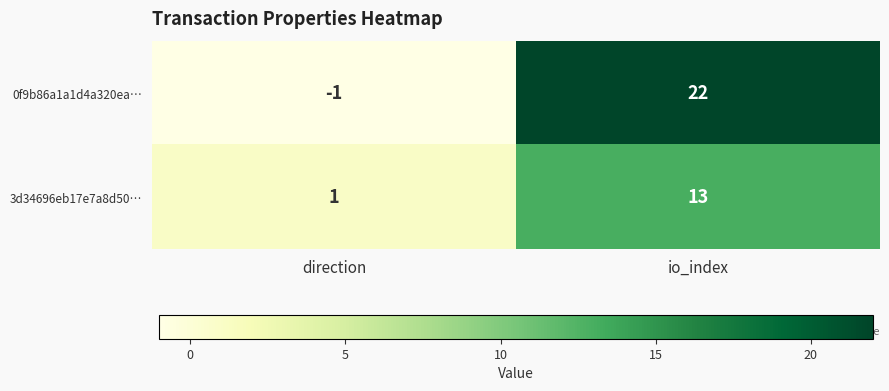

How many distinct data groups are displayed?

2